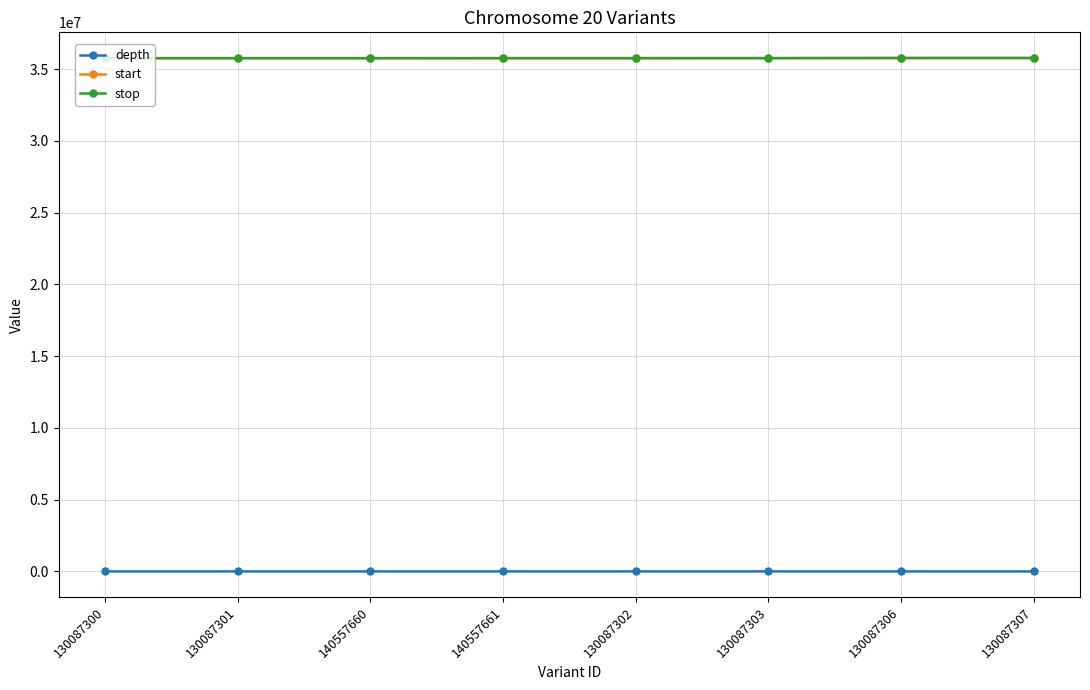

The value of depth at 130087300 is 20. True or false?

True